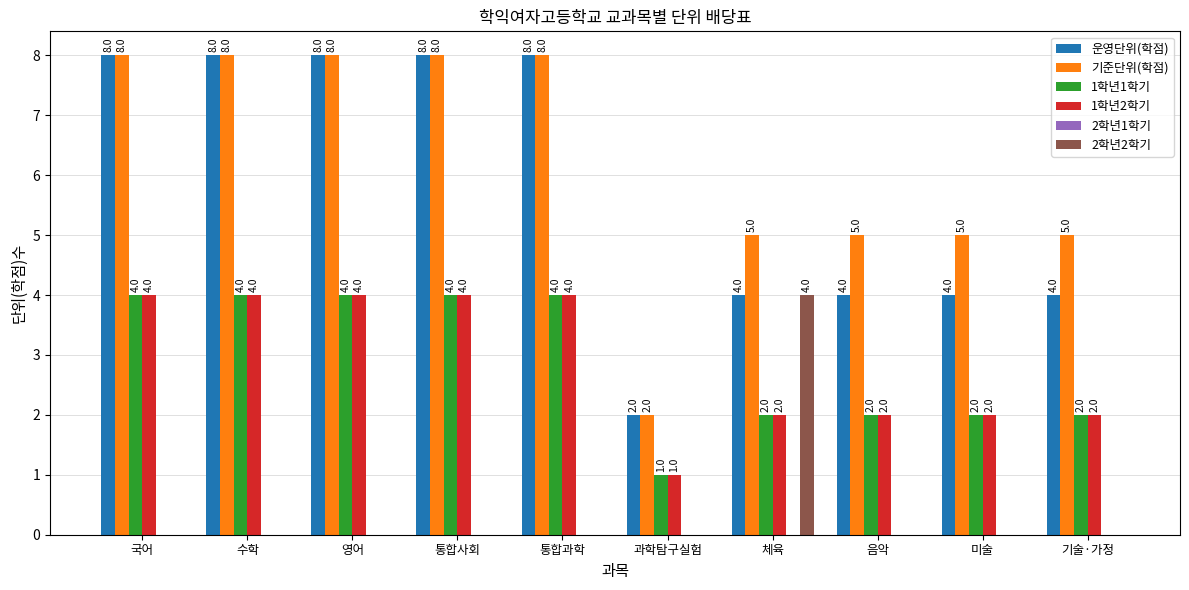

How many groups of bars are there?

10